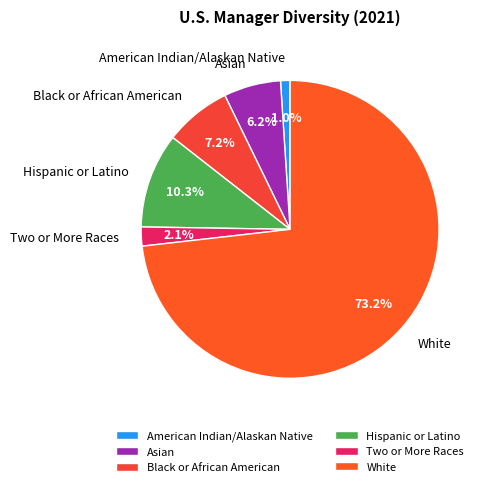

The American Indian/Alaskan Native slice represents 11% of the pie. True or false?

False